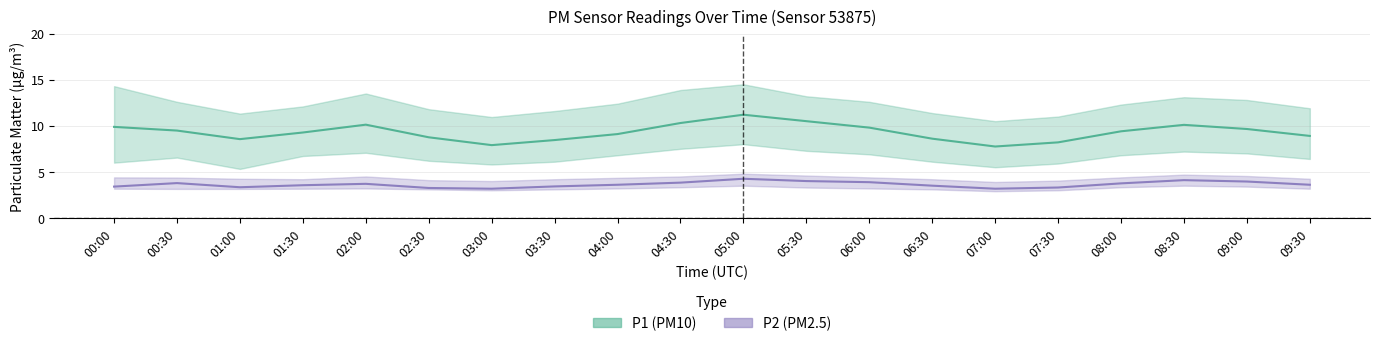

What is the value of the P1 point at the 2nd from the left?

9.5